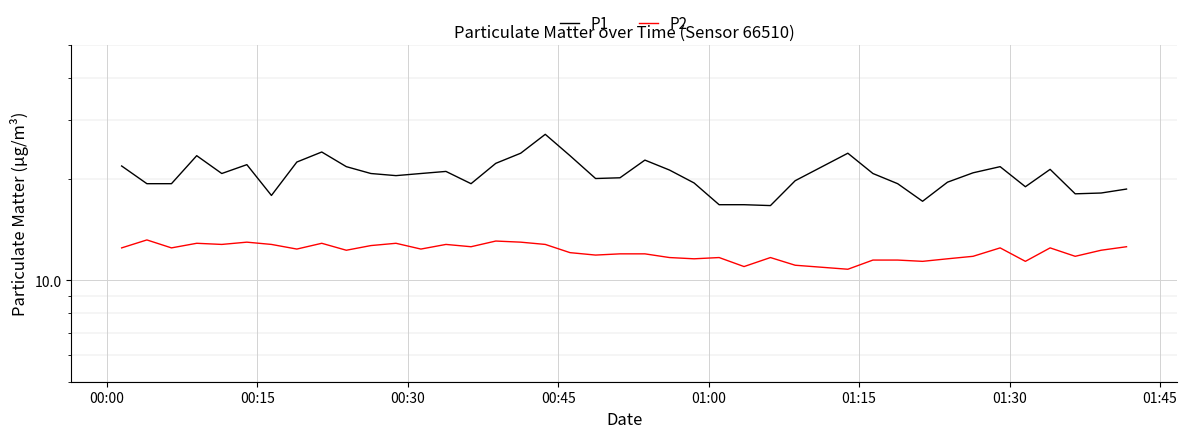

At how many categories does at least one series exceed 11?

40